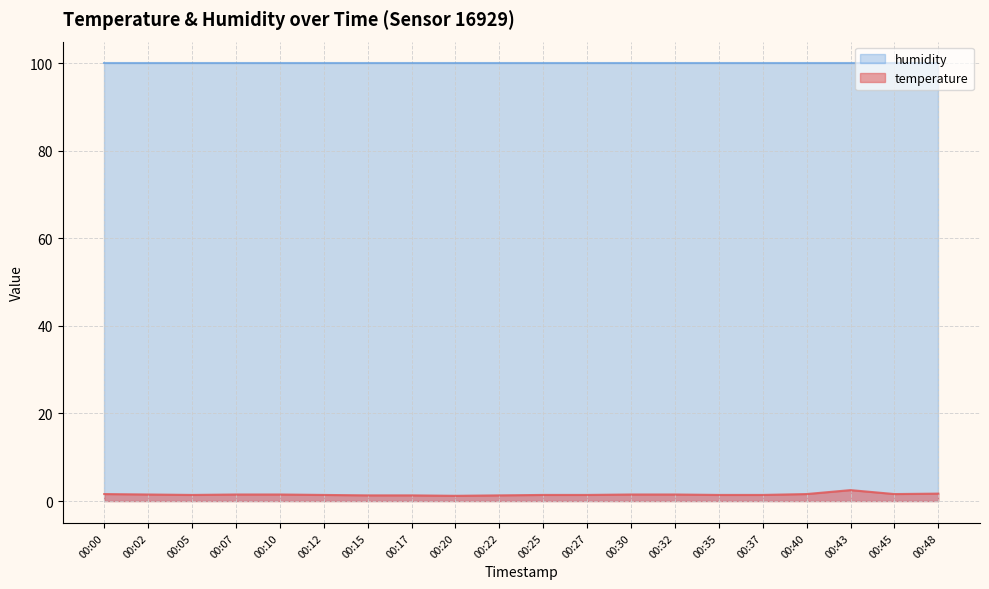

The chart shows a value of 1.3 at 00:17. True or false?

True